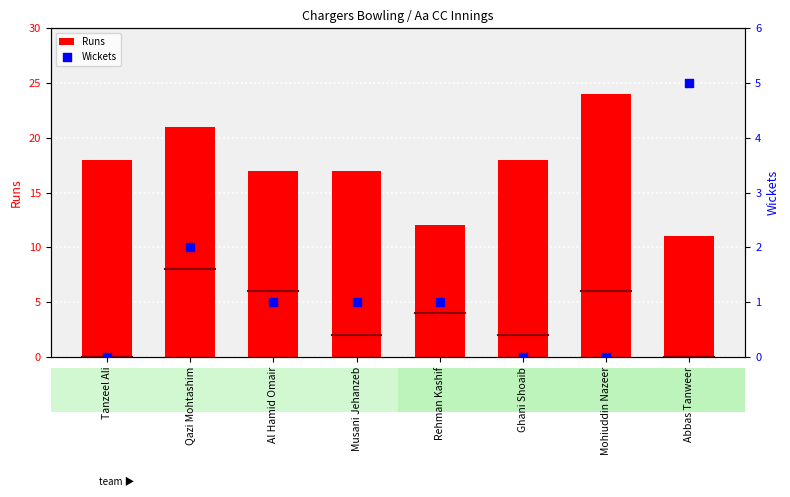

Which series reaches the minimum Y coordinate?

Wickets